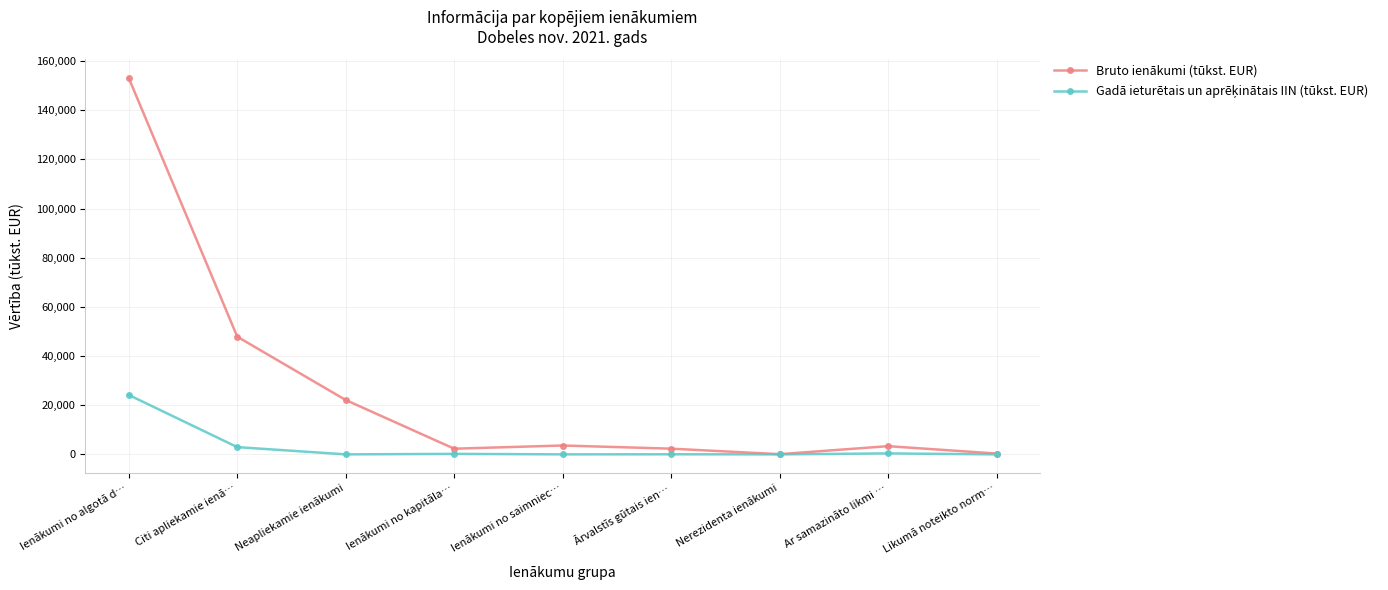

How many series are shown in this chart?

2